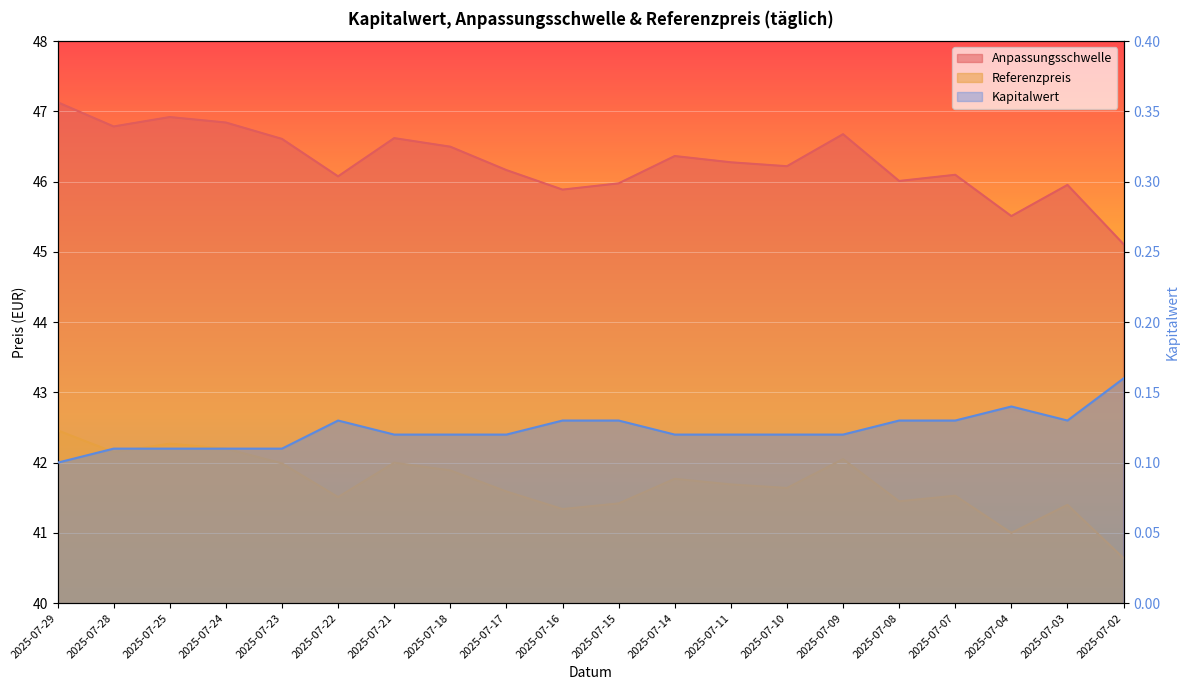

What is the minimum value shown in the chart?

0.1